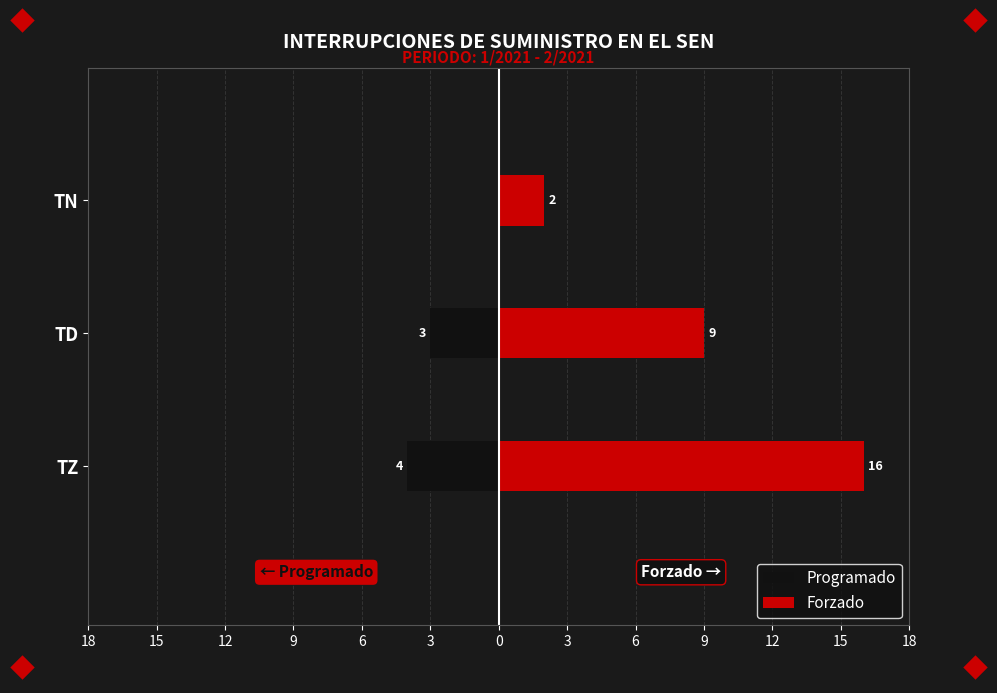

How many data points in Programado are less than -3?

1